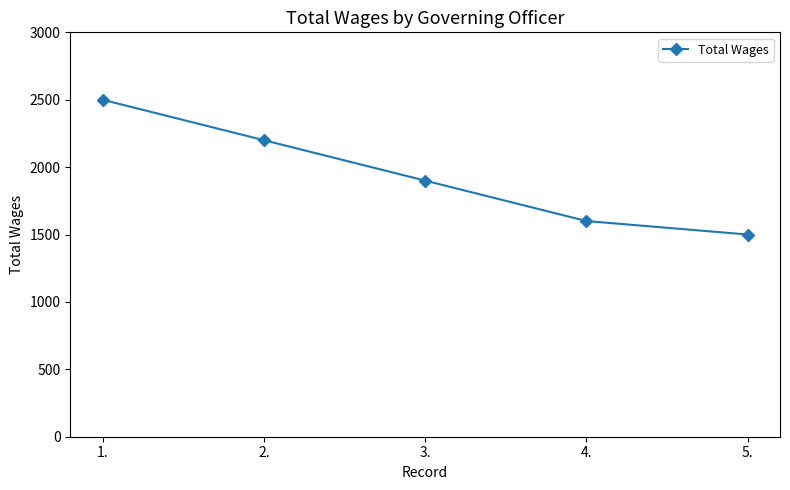

What is the smallest value displayed?

1500